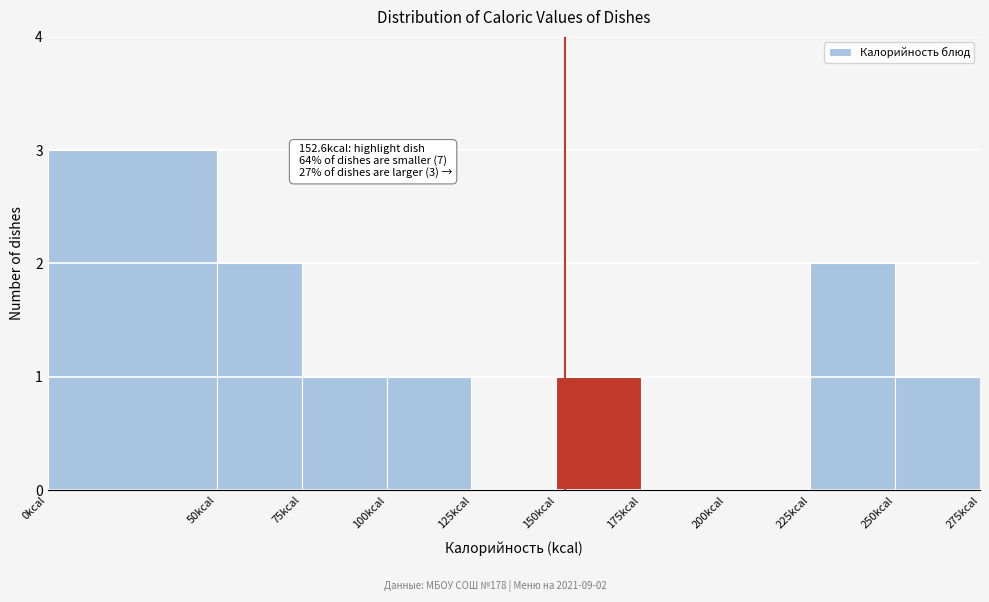

Over which range of the x-axis is the bar tallest?

0 to 50